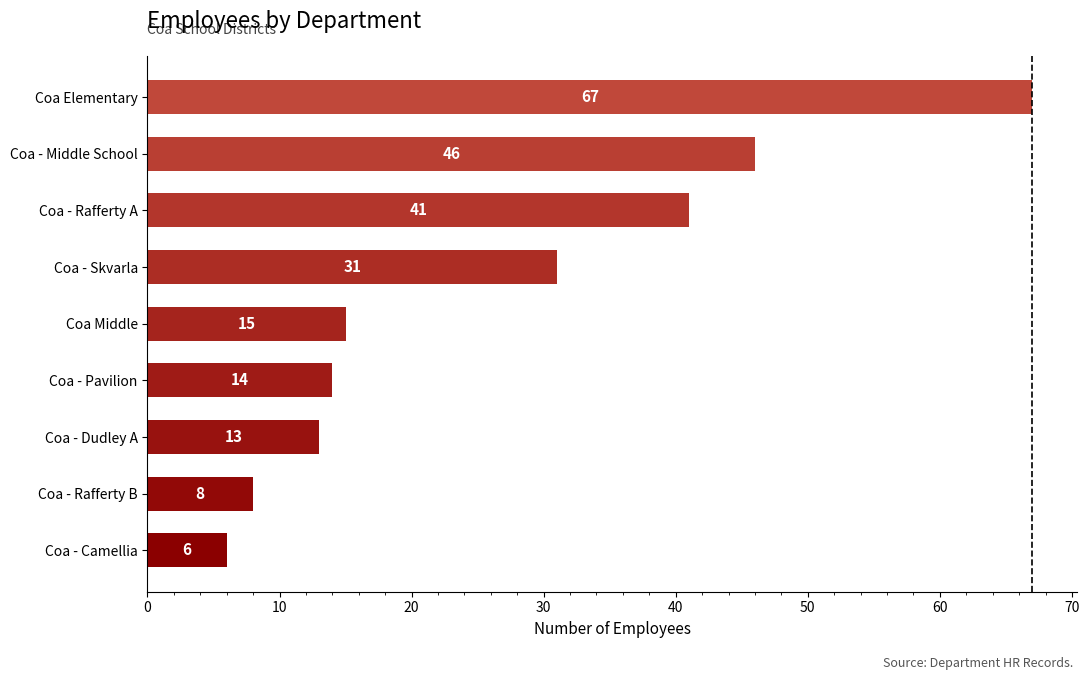

Are the bars grouped side by side (vs. stacked)?

No